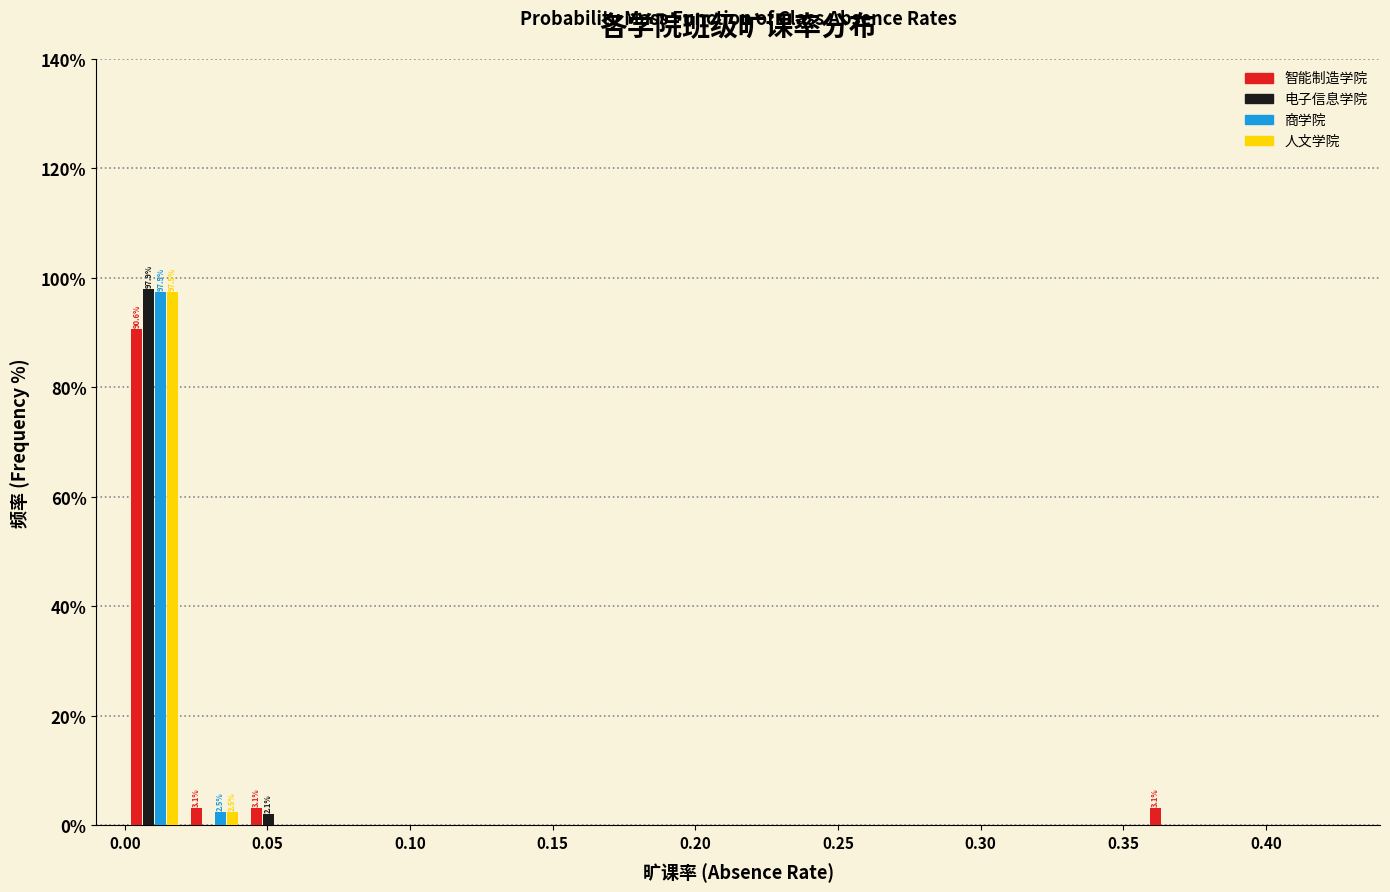

In the 商学院 series, which range on the x-axis has the tallest bar?

0.000 to 0.021